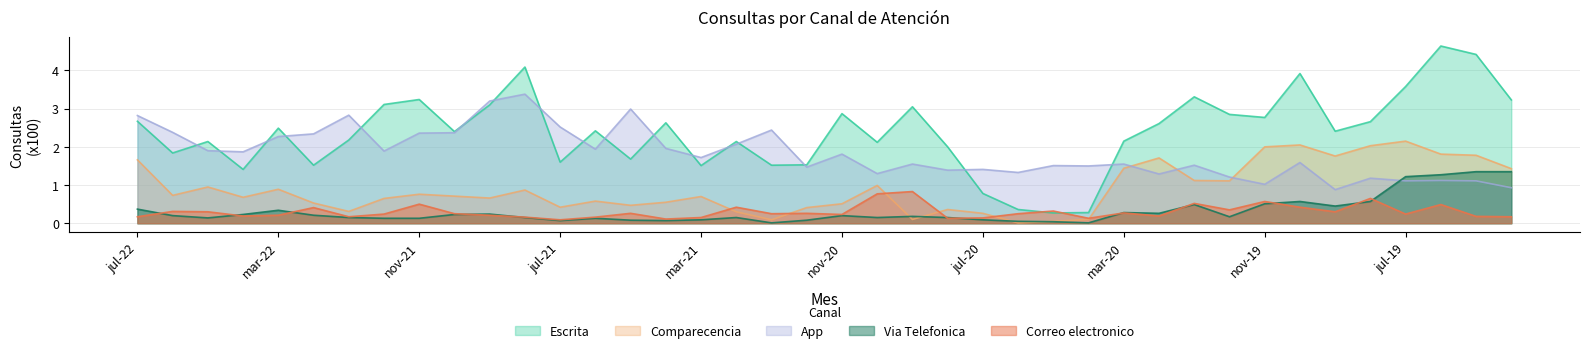

Which series changed the most between sep-20 and ene-20?

Comparecencia